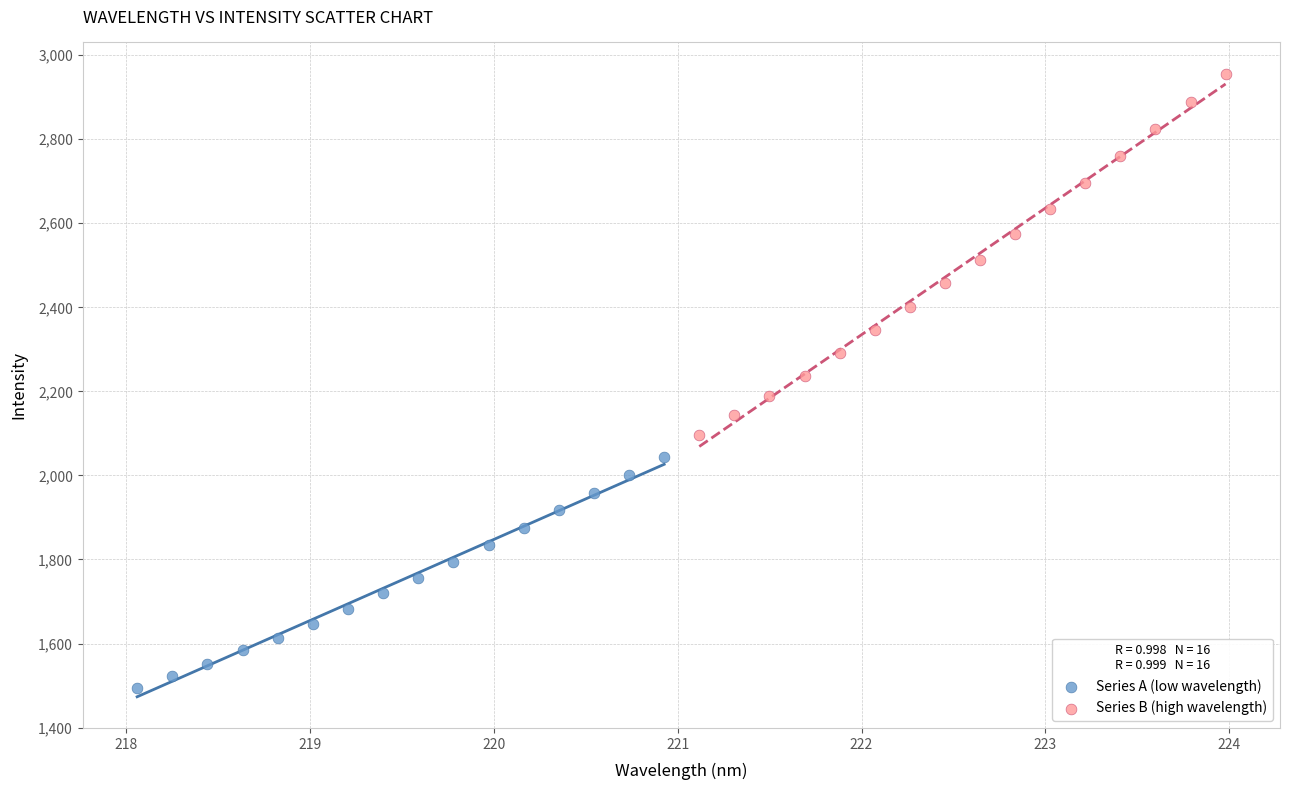

Which series has the largest Y range (max minus min)?

Series B (high wavelength)